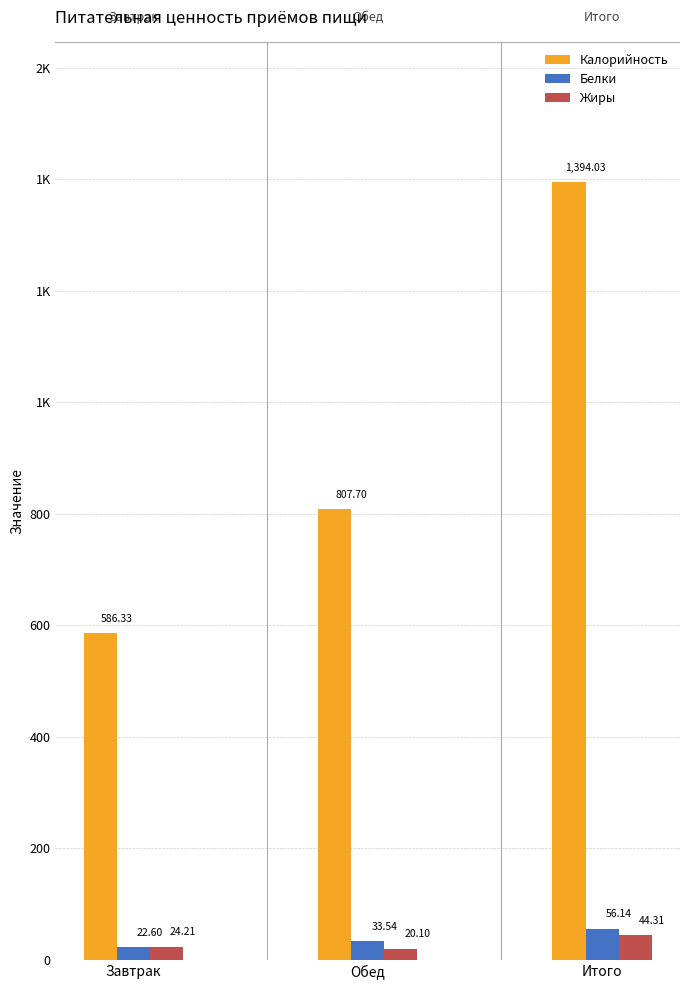

True or false: Жиры has a value of 7.7 at Обед.

False